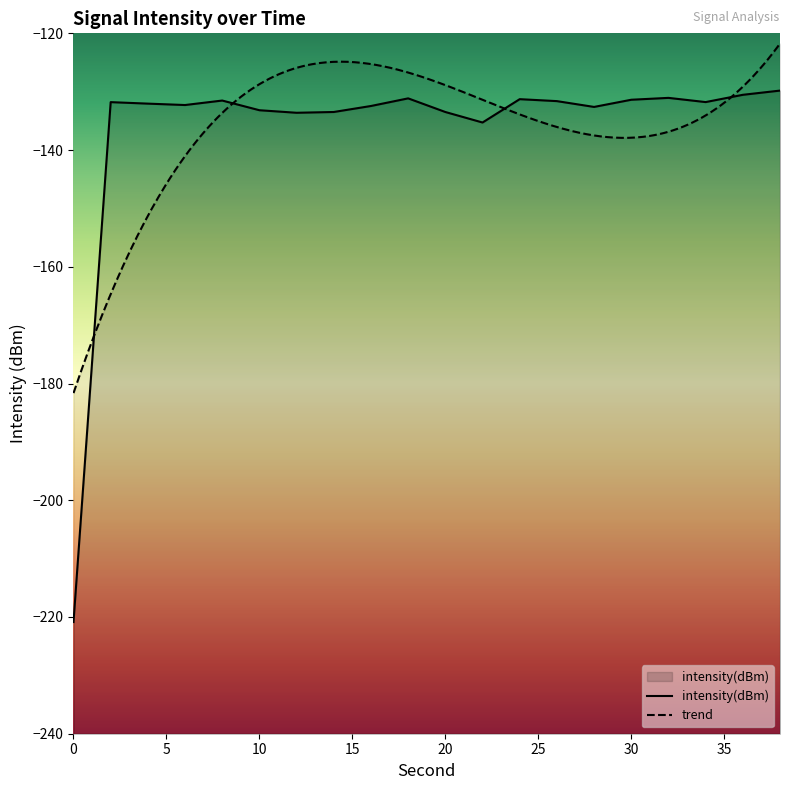

What is the smallest value displayed?

-220.9